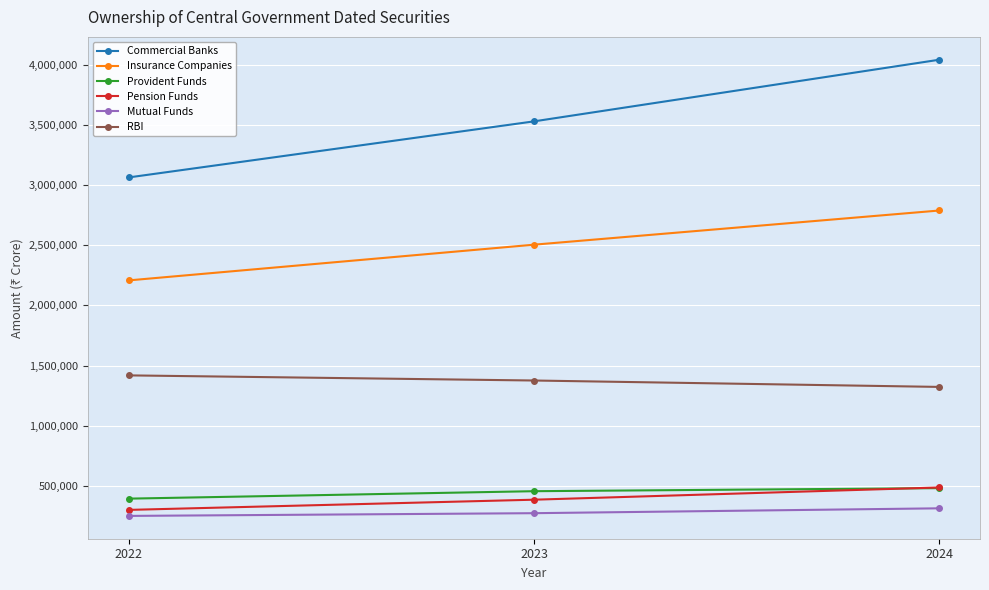

At which category is the sum across all series the highest?

2024